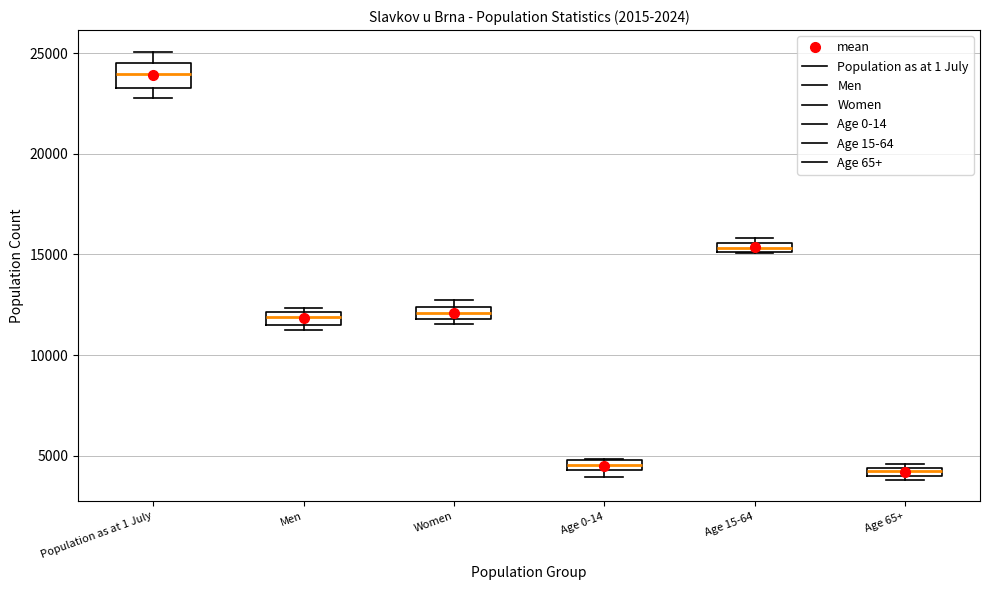

Where does the lower whisker of the box for Population as at 1 July end on the y-axis? The values are not printed on the chart, so give them approximately, as read against the axis.

23000